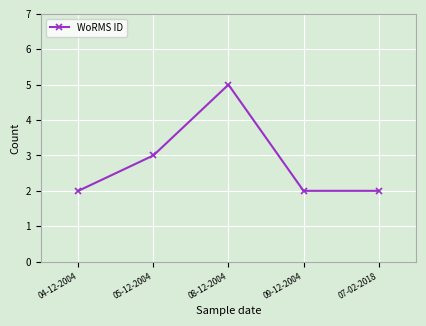

True or false: the data shows 5 at 08-12-2004.

True